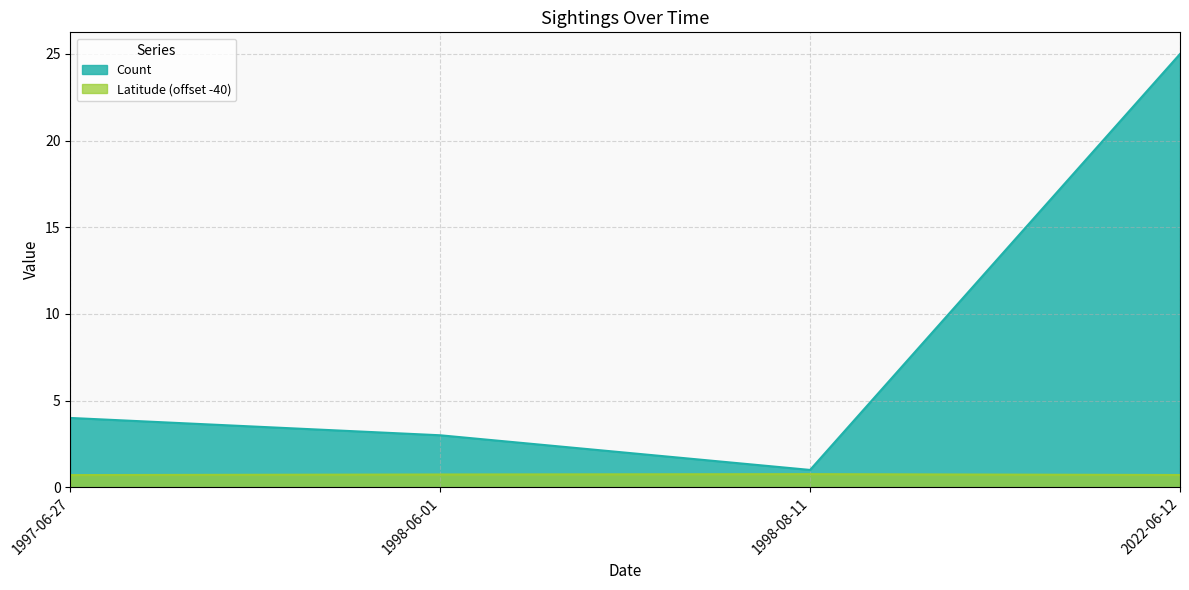

At 1998-06-01, list the series in order from smallest to largest.

Latitude (offset -40), Count